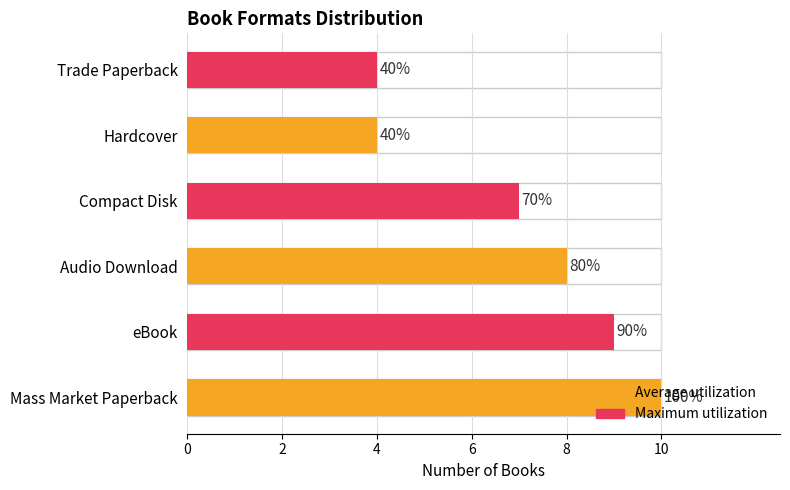

Does the chart contain any negative values?

No